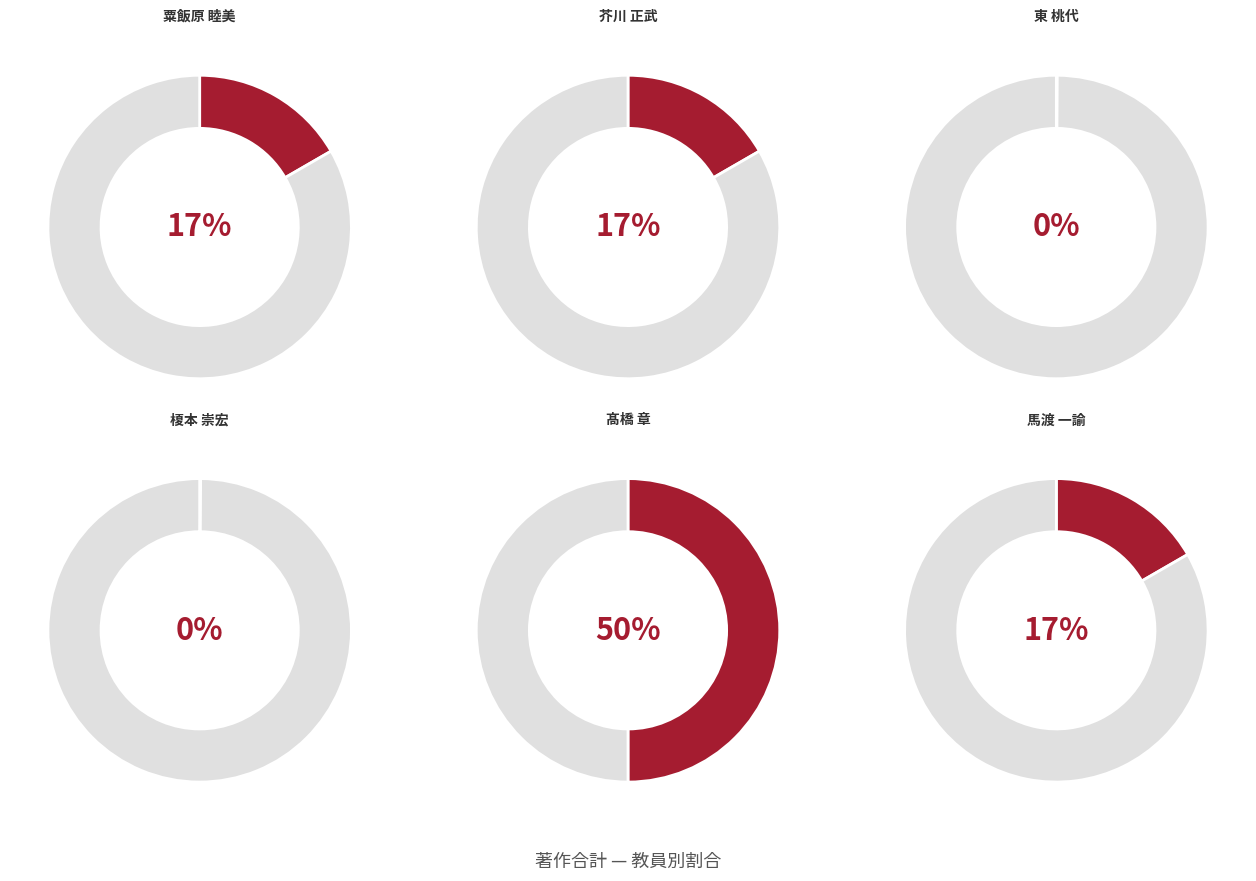

To the nearest percent, what is the difference between the 馬渡 一諭 and 東 桃代 slice percentages?

17%